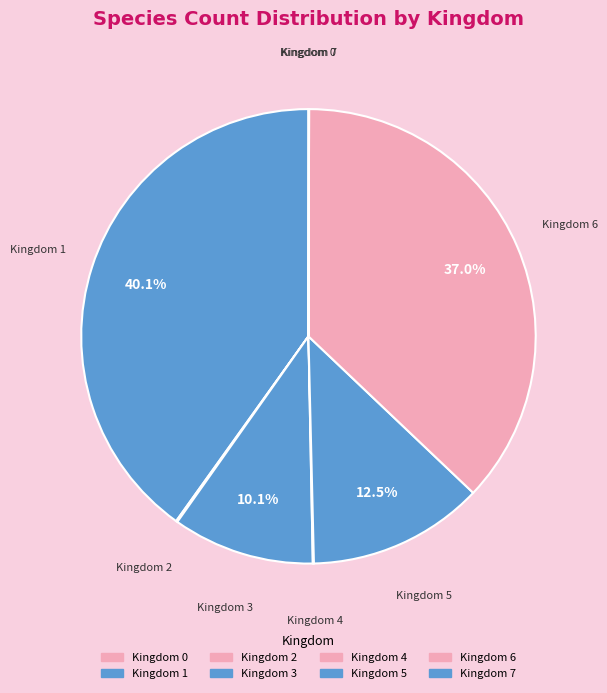

Is Kingdom 3 the majority of the pie?

No